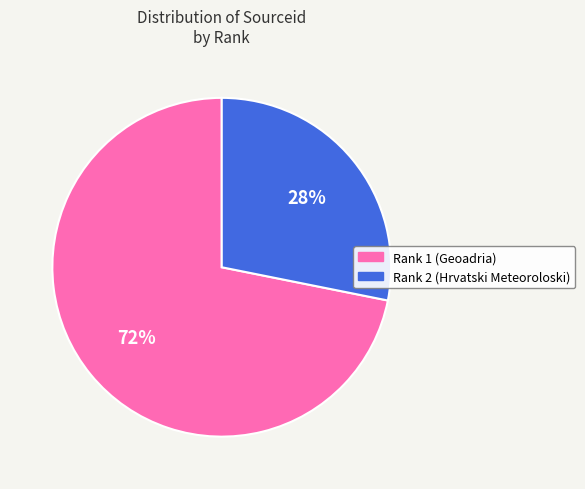

What percentage is the Rank 2 (Hrvatski Meteoroloski) slice, to the nearest percent?

28%